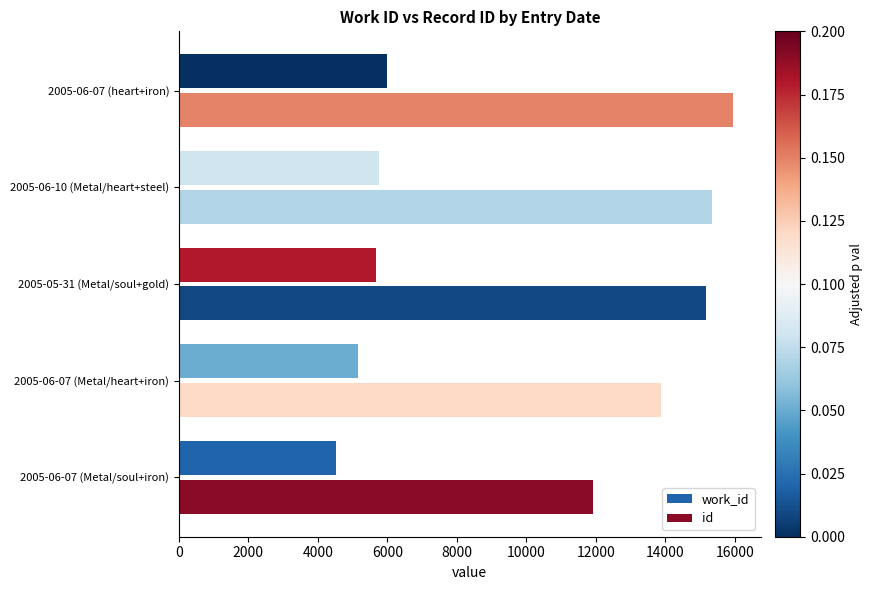

List the series in order of their peak value, lowest first.

work_id, id